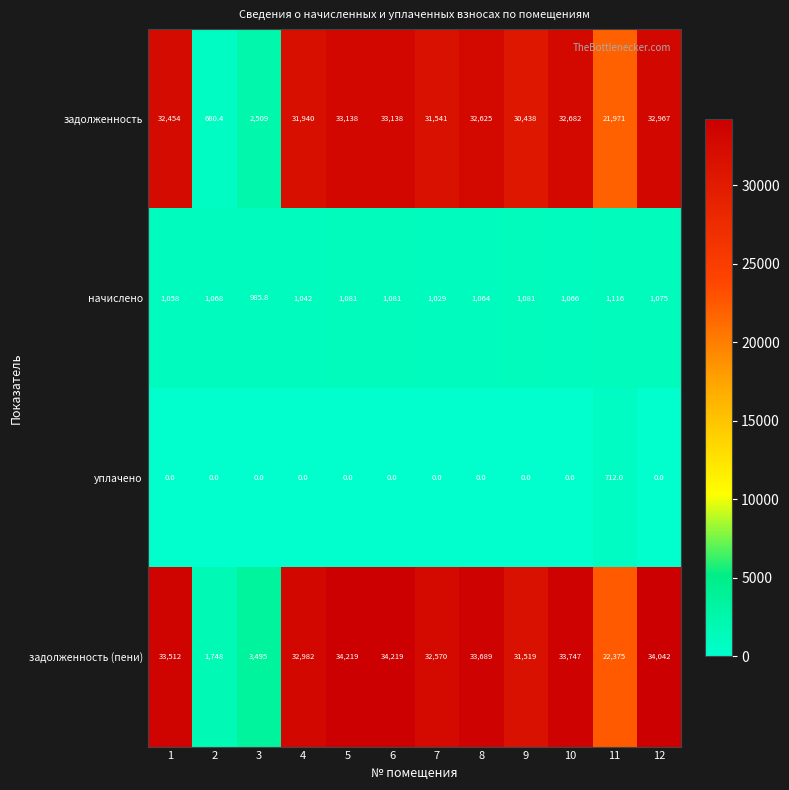

Which series has the largest total across all categories?

задолженность (пени)